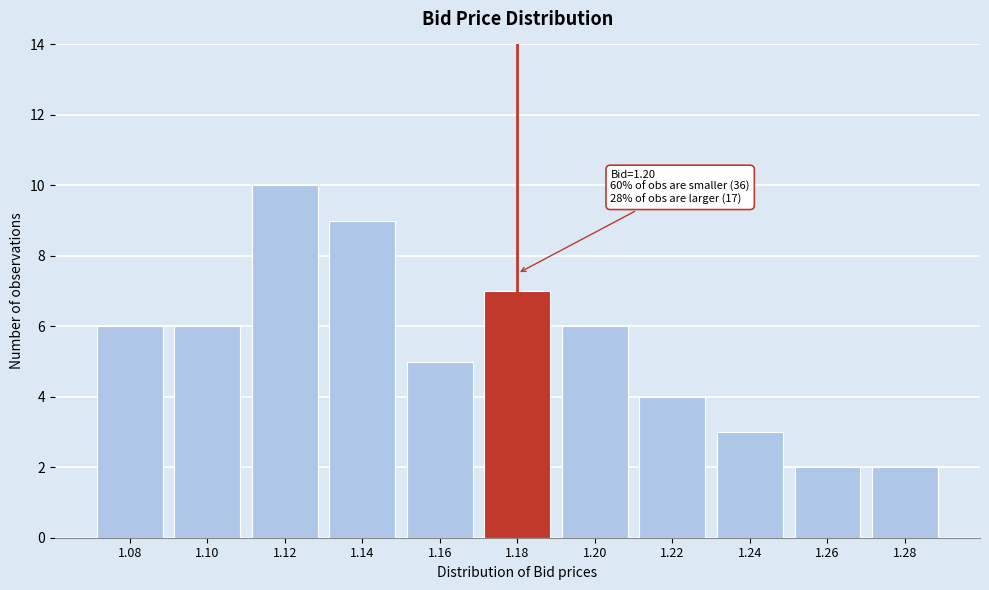

Reading left to right, extract all data points from this chart.

6	6	10	9	5	7	6	4	3	2	2